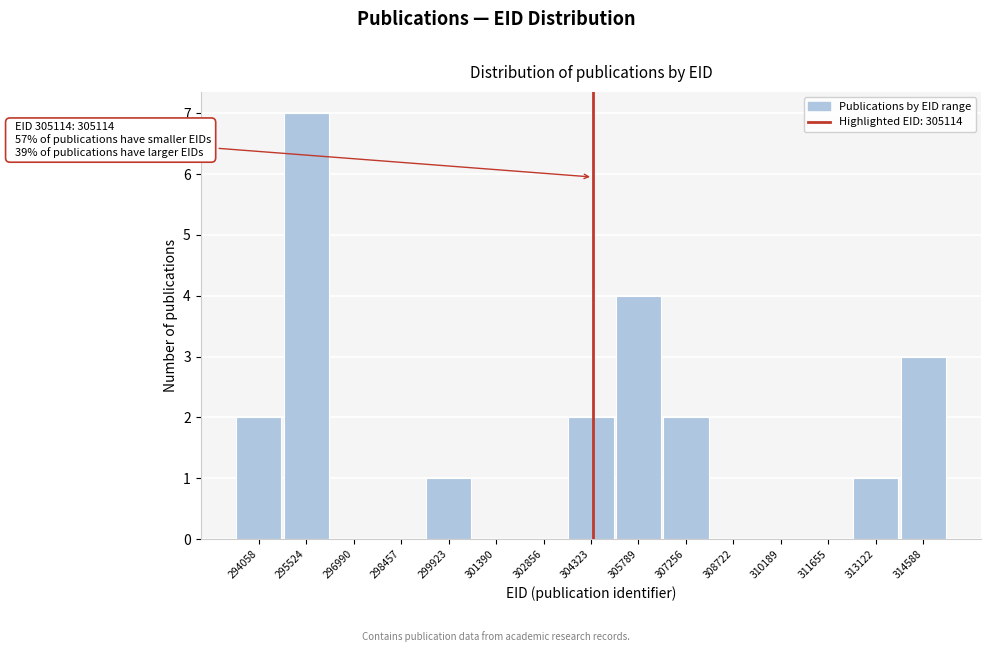

Reading left to right, extract all data points from this chart.

294058=2	295524=7	296990=0	298457=0	299923=1	301390=0	302856=0	304323=2	305789=4	307256=2	308722=0	310189=0	311655=0	313122=1	314588=3